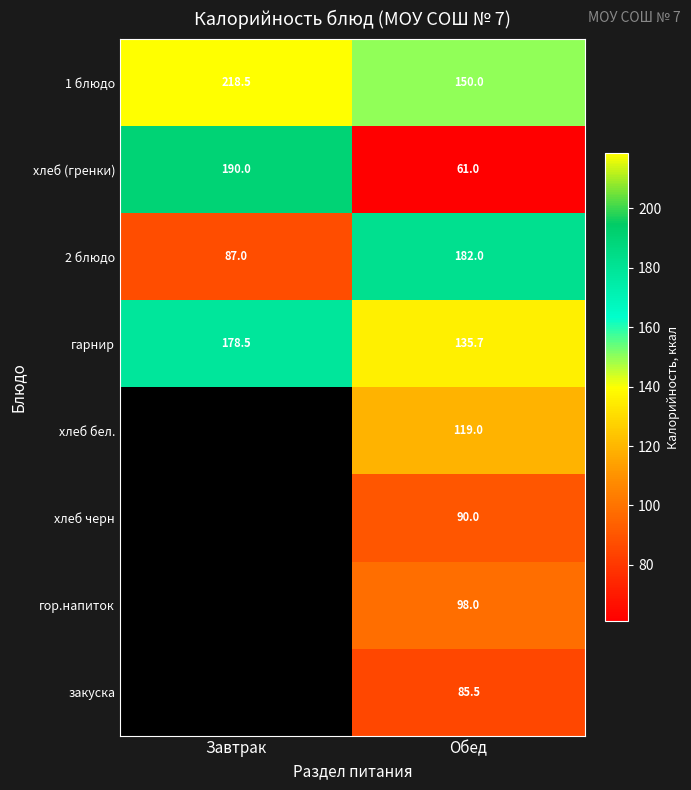

At which label does гарнир reach its minimum?

Обед